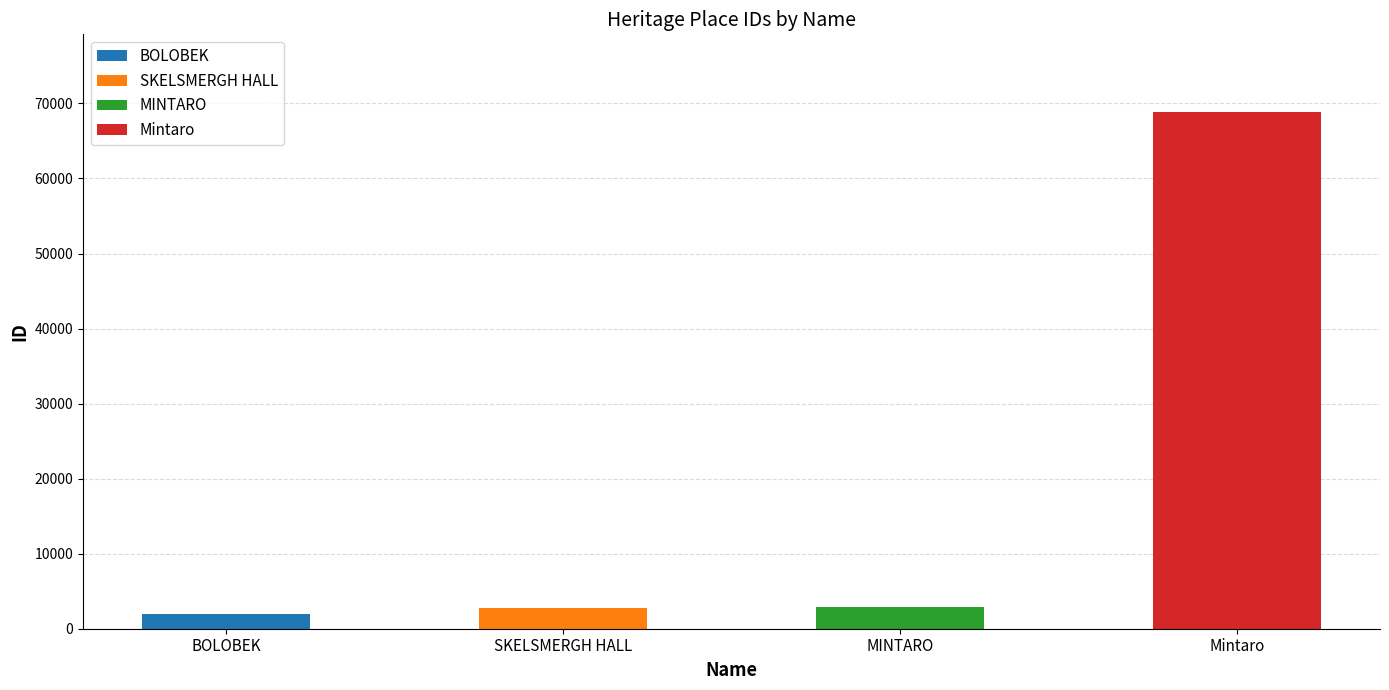

What is the difference between the second highest and minimum values?

909